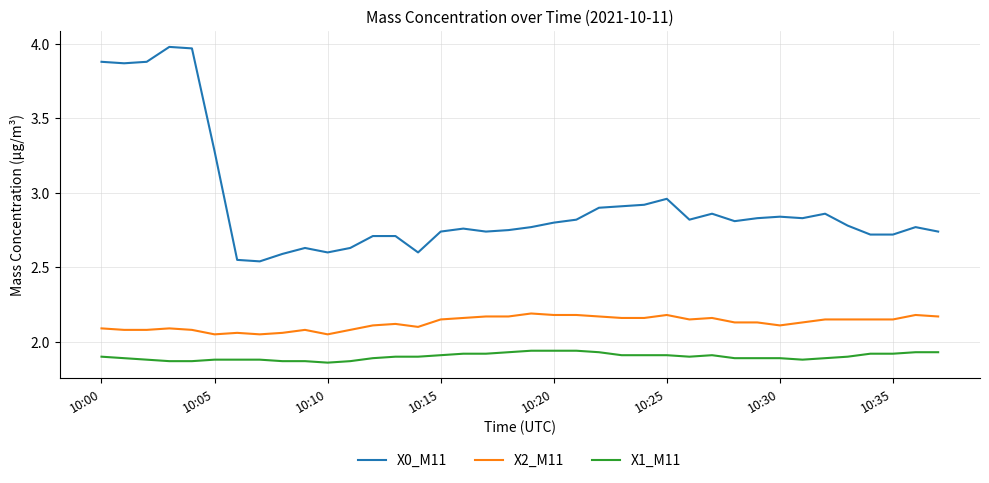

True or false: X1_M11 and X2_M11 intersect in this chart.

False